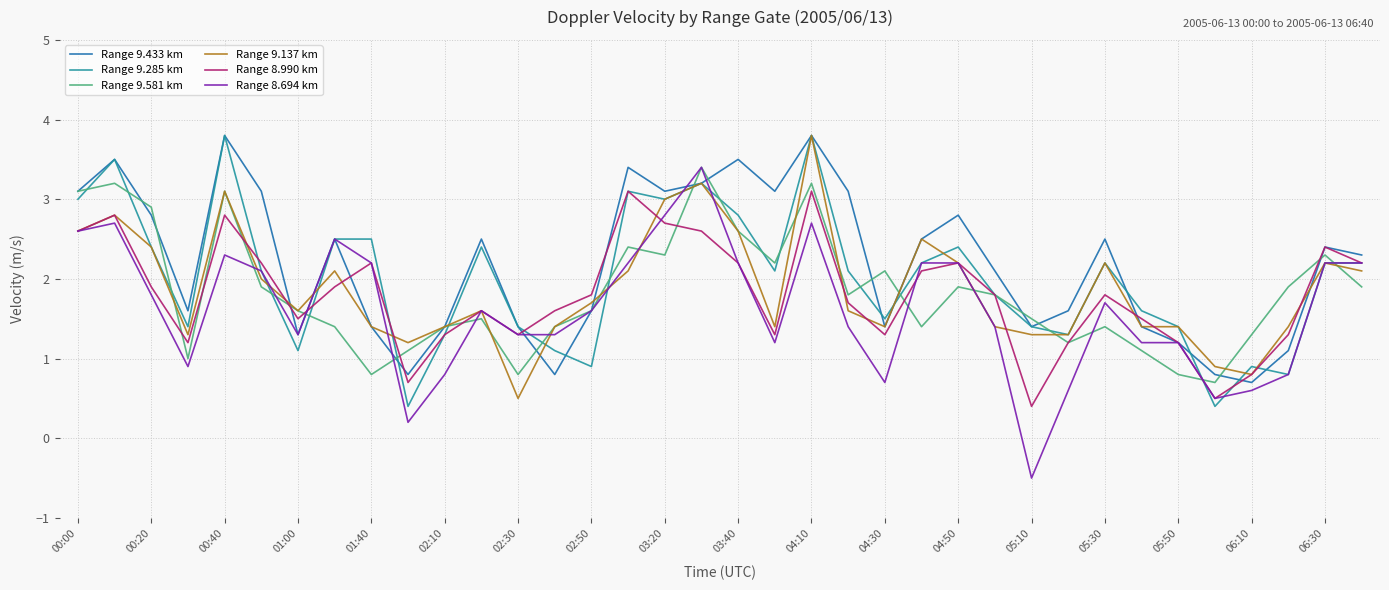

What is the difference between the maximum and second lowest values in the Range 9.137 km series?

3.0